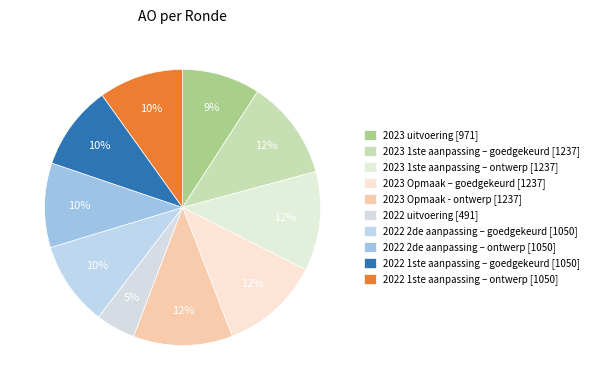

Count the number of slices in the pie.

10